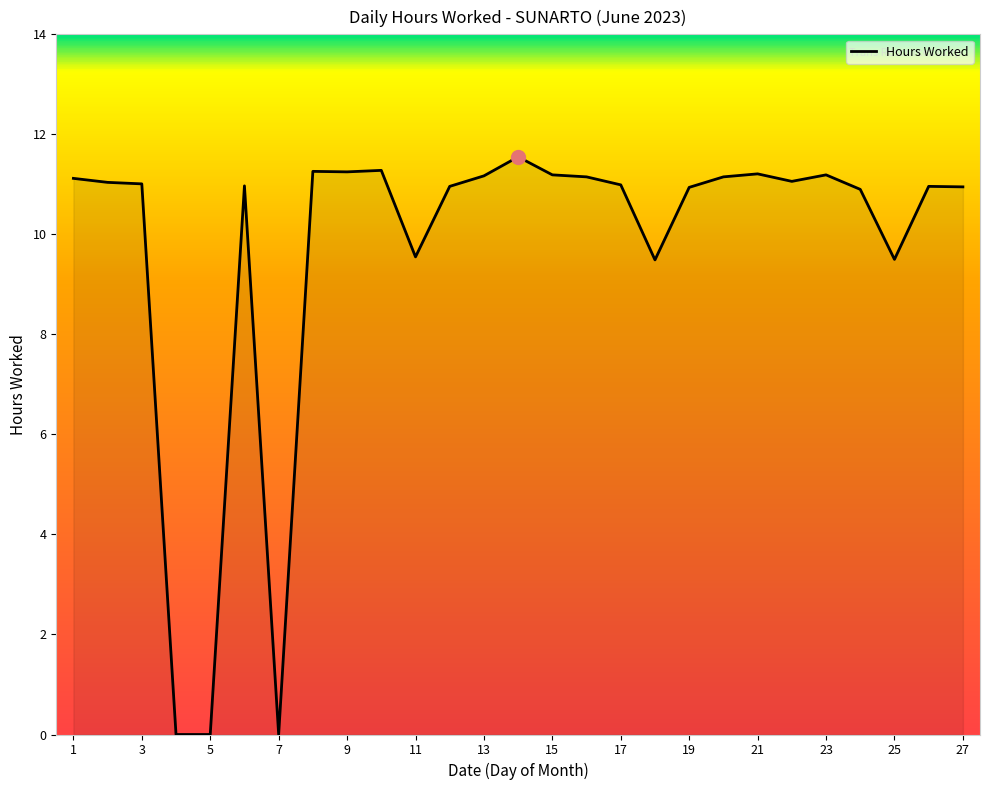

What is the greatest value displayed?

11.6